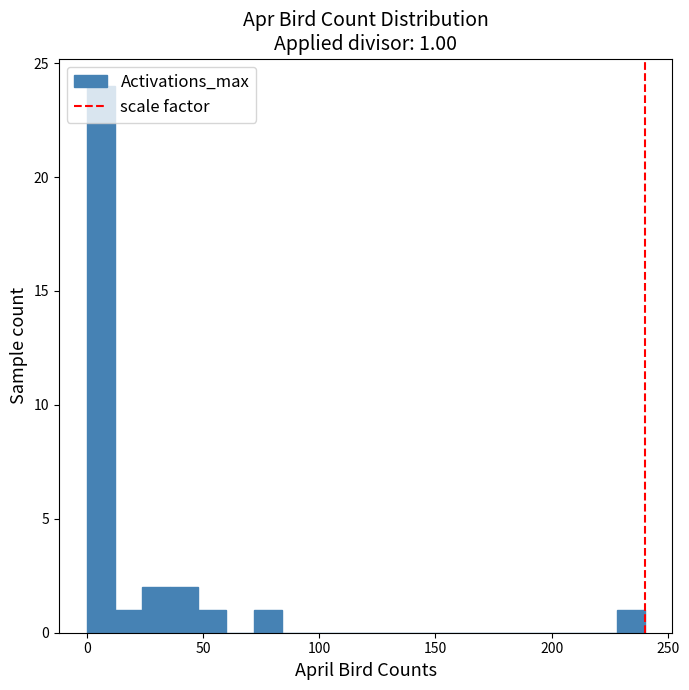

Around what value on the x-axis is the tallest bar? Give the approximate position of its centre, as read against the axis.

5